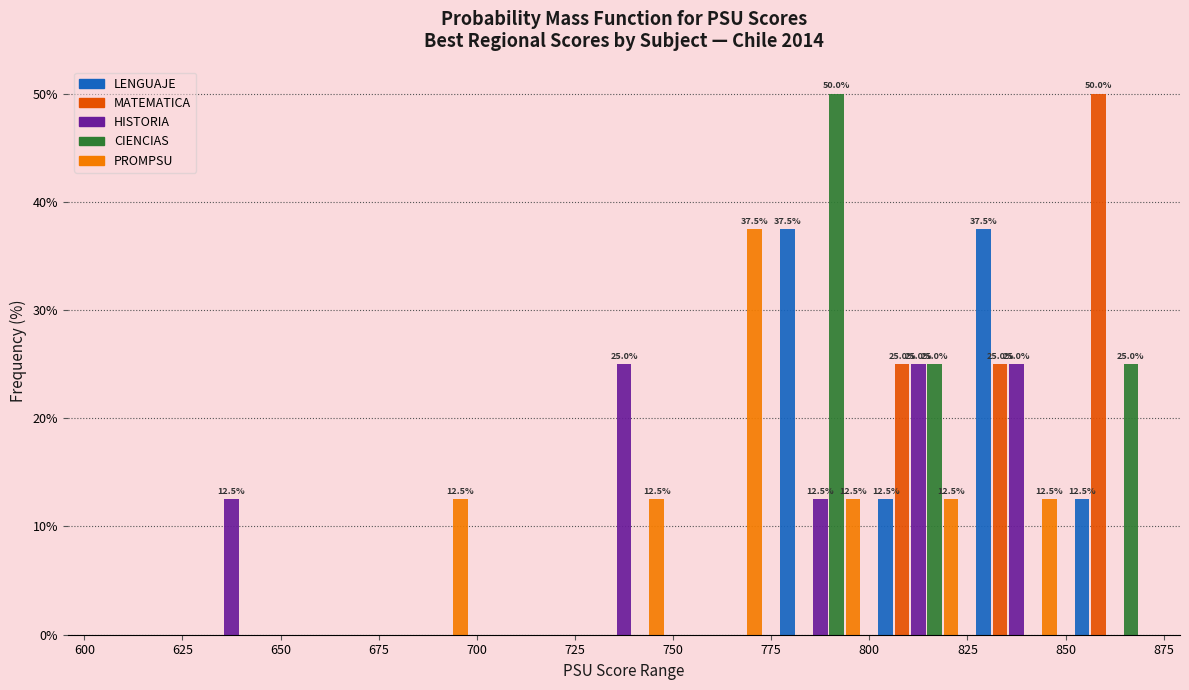

In the CIENCIAS series, which range on the x-axis has the tallest bar?

775 to 800